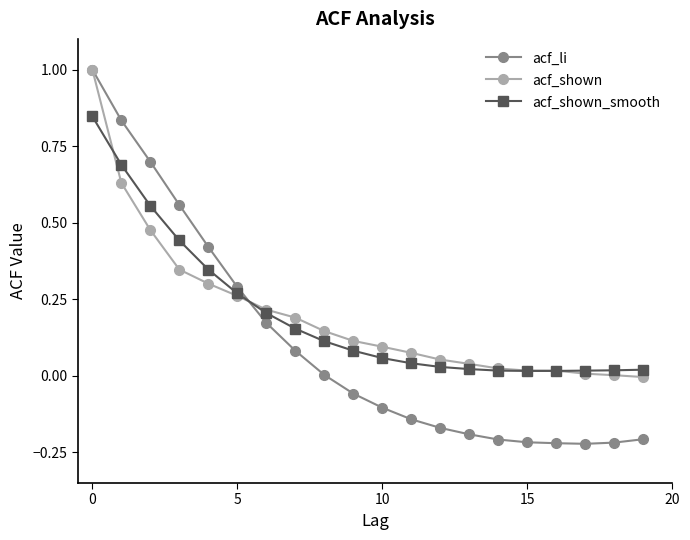

How many lines are shown in the chart?

3